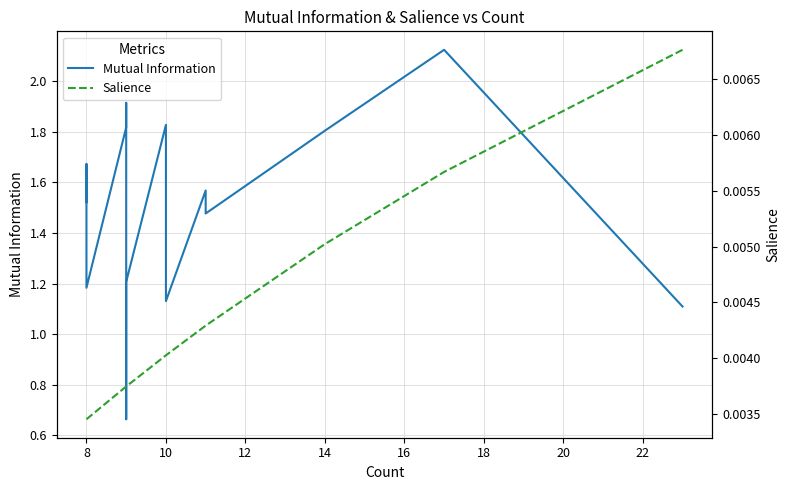

Count the Salience values in the range 0 to 1.

15